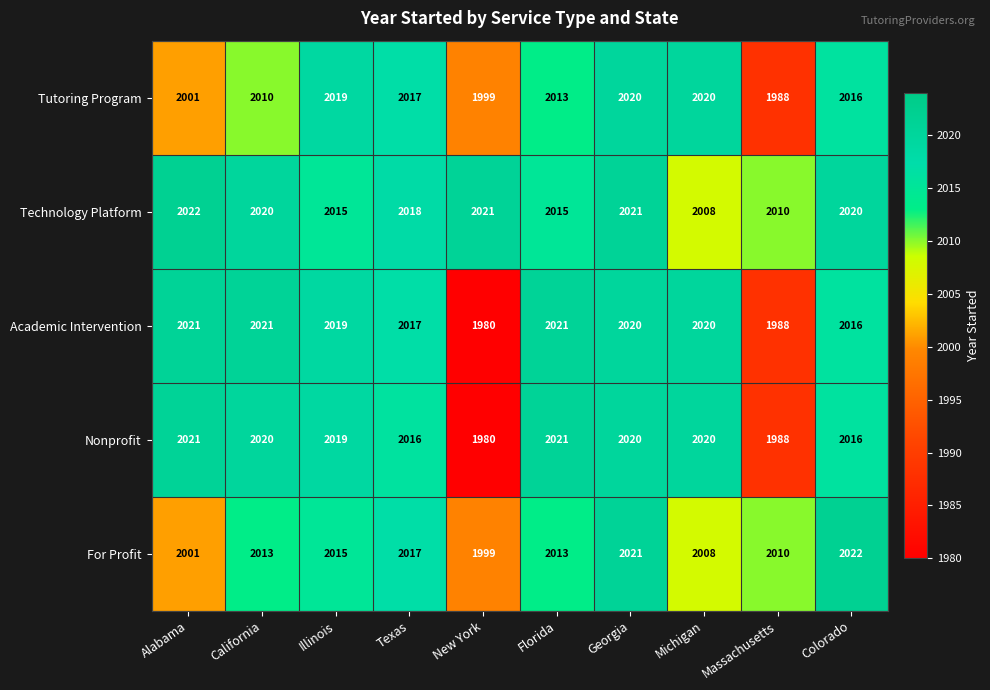

At how many categories does at least one series exceed 1993?

10